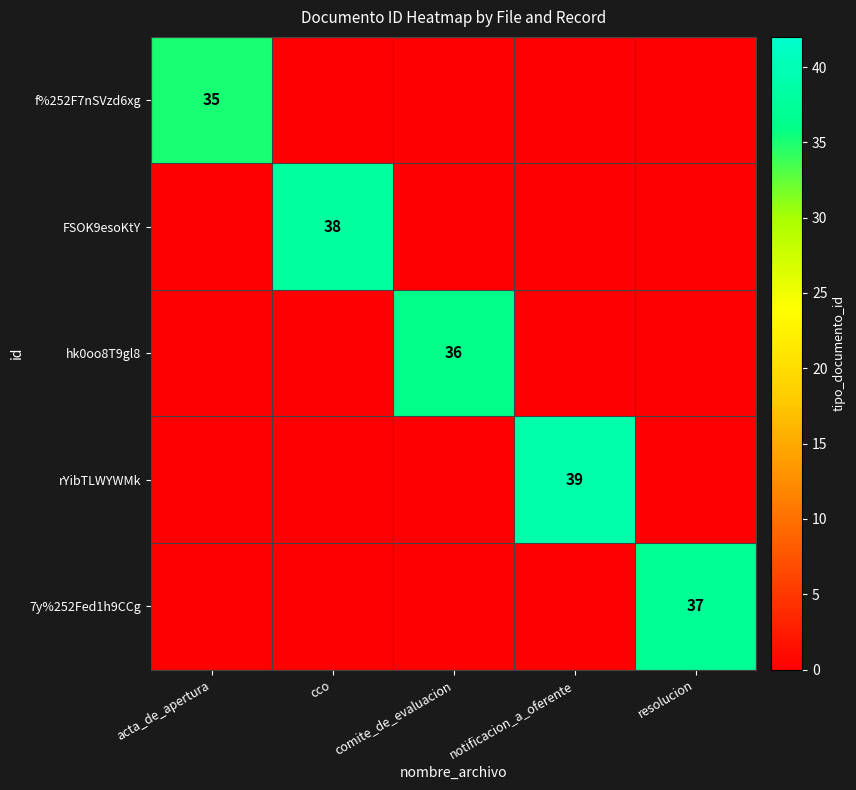

The value of hk0oo8T9gl8 at comite_de_evaluacion is 55. True or false?

False